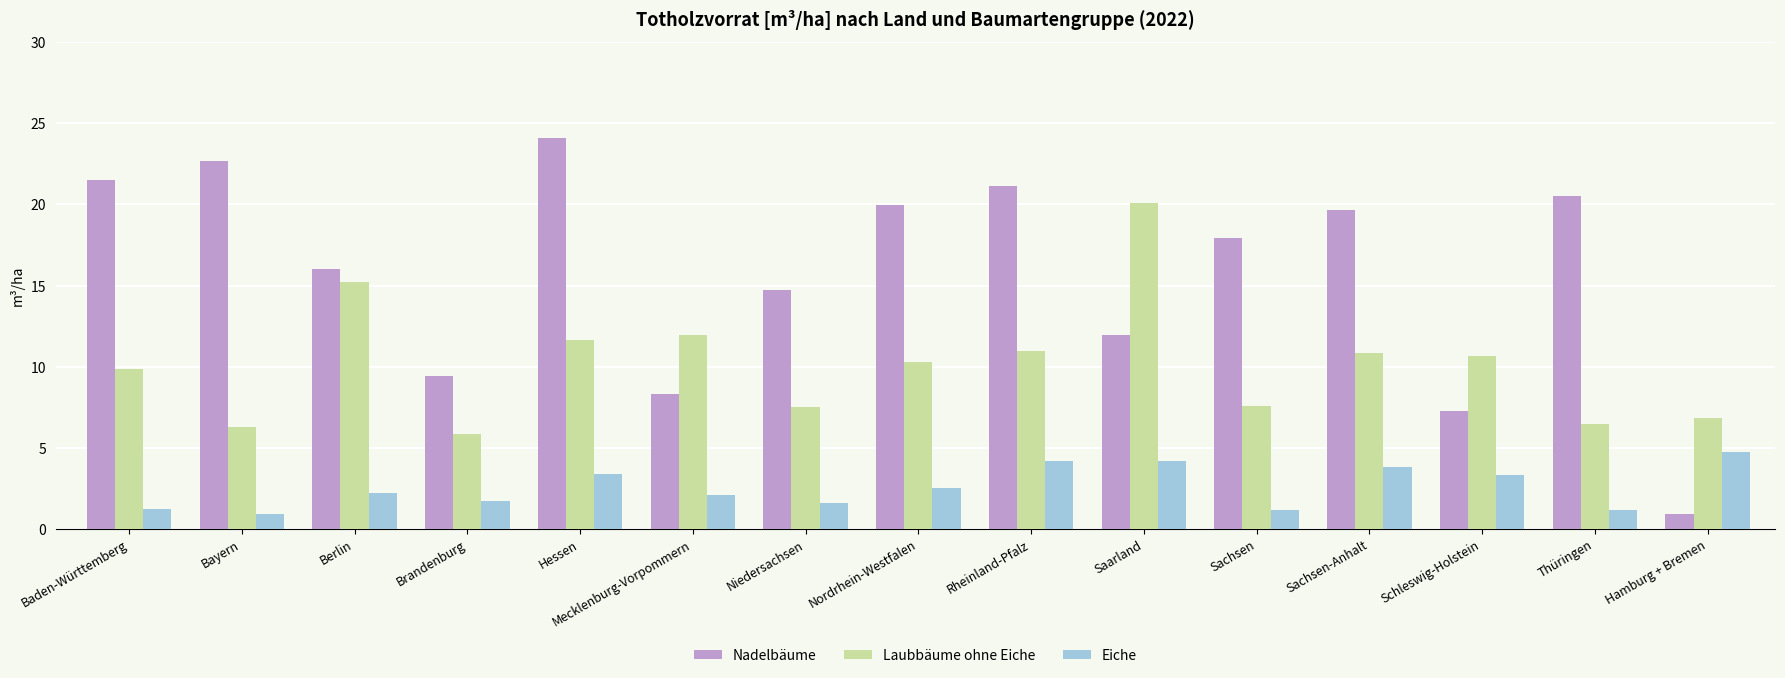

How many bars are there in total?

45